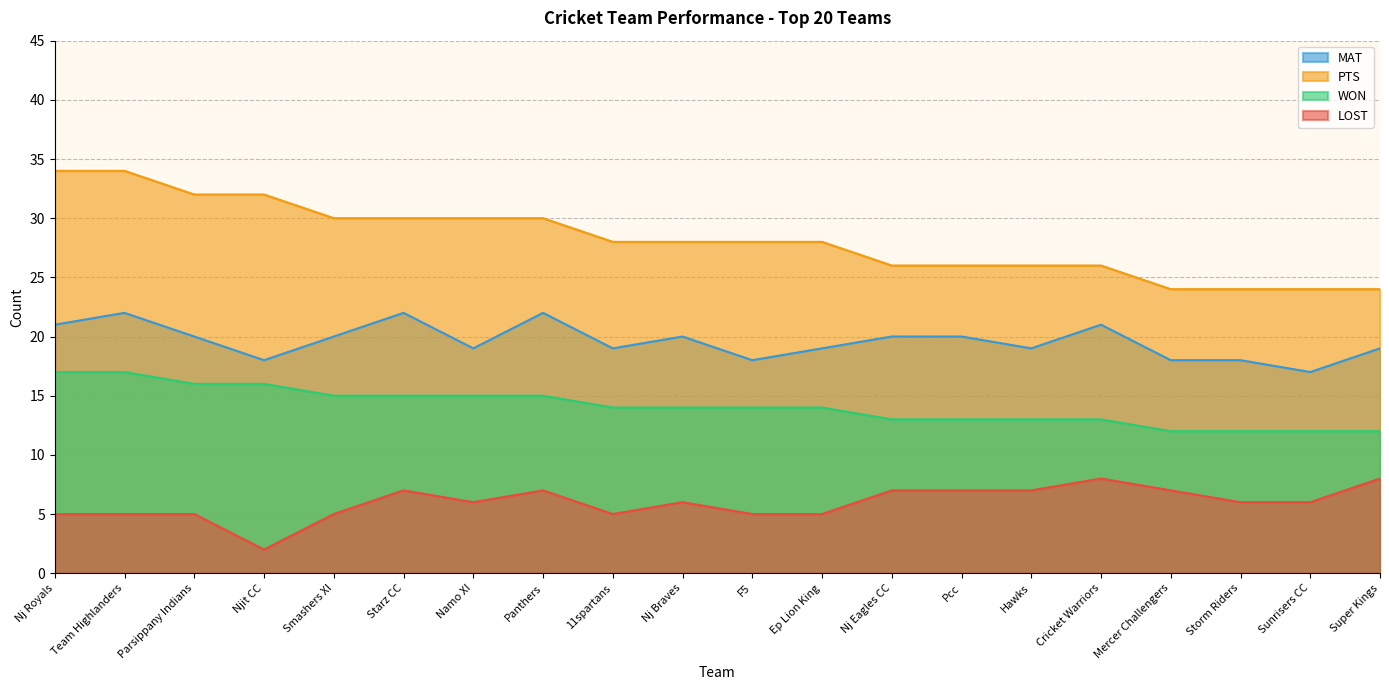

Which series has the largest total across all categories?

PTS